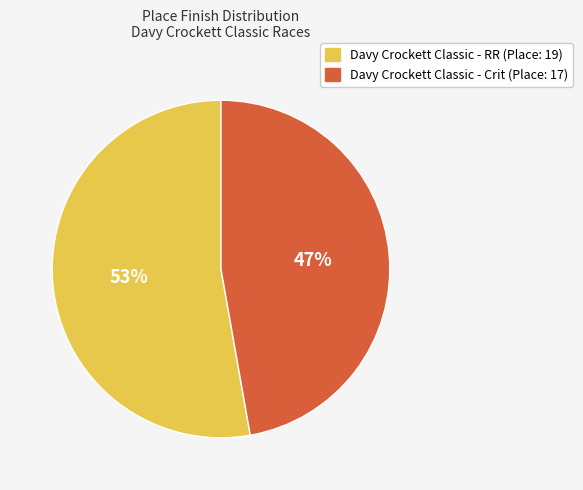

Which slice is the largest?

Davy Crockett Classic - RR